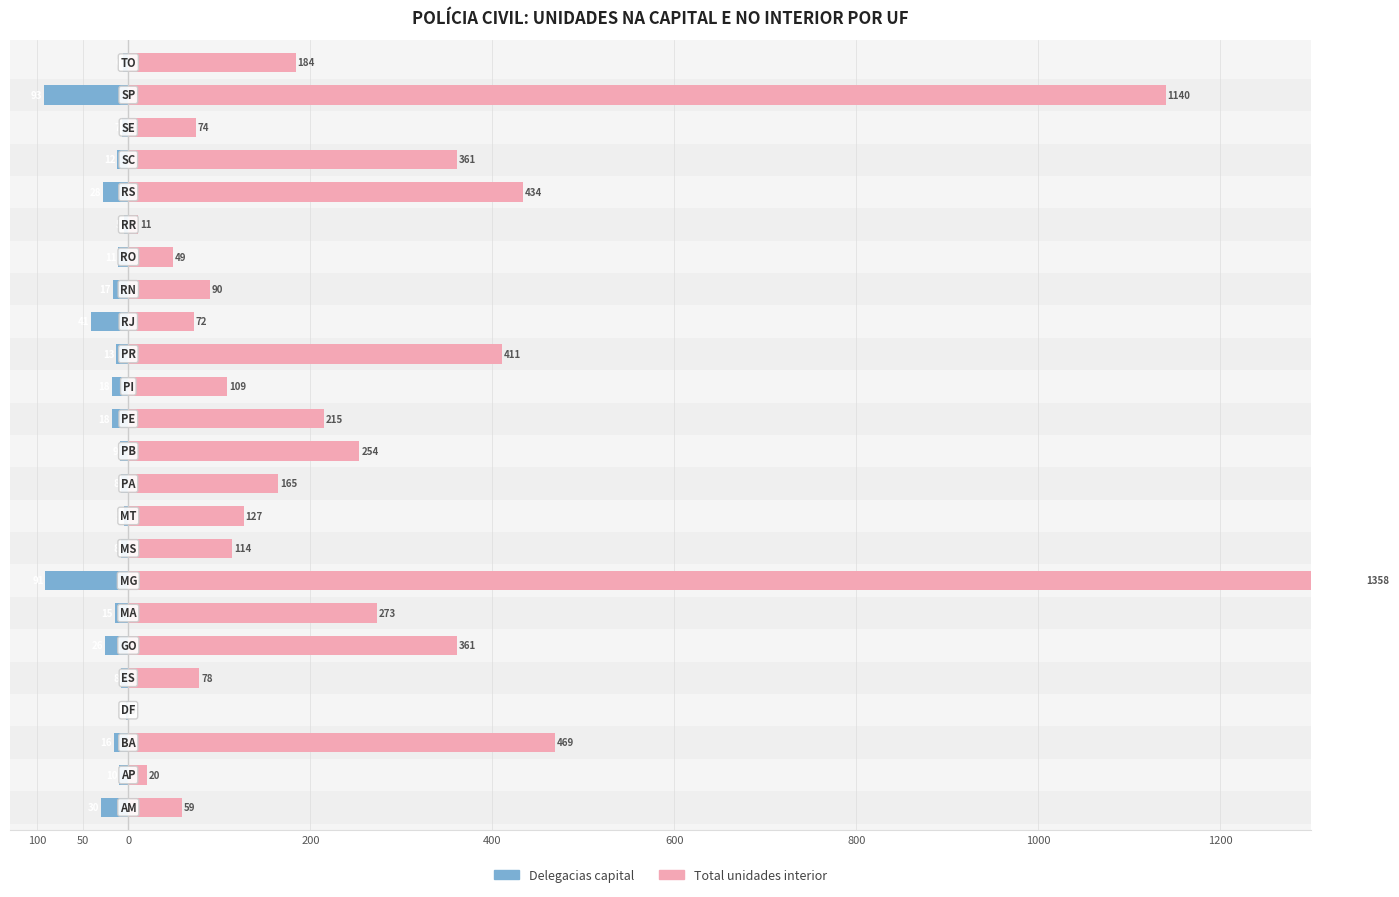

Between 12 and 14, which series saw the biggest shift?

Total unidades interior